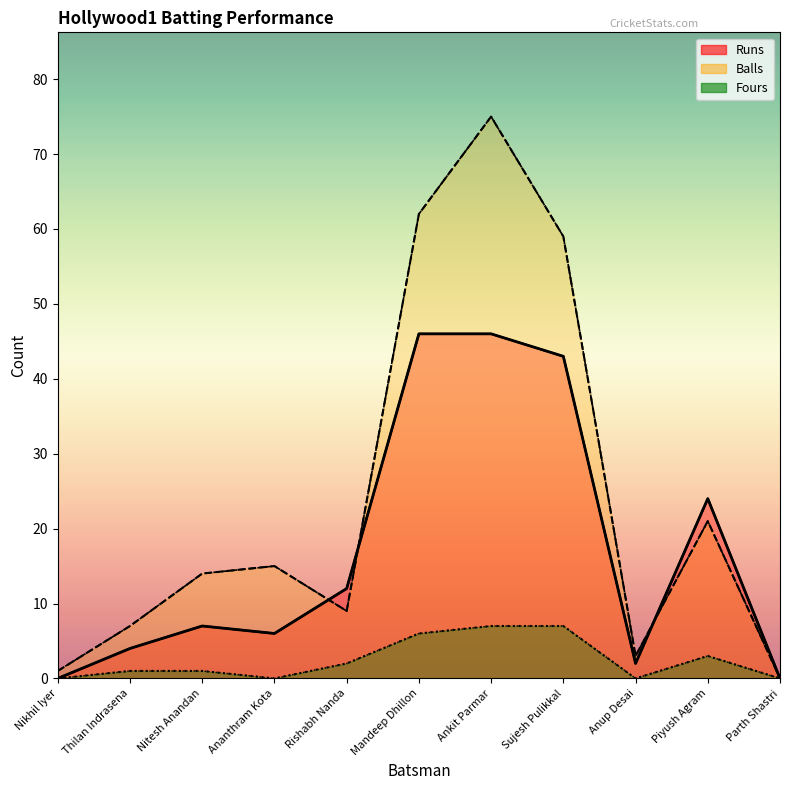

True or false: Balls (line) and Fours (line) cross at least once.

False